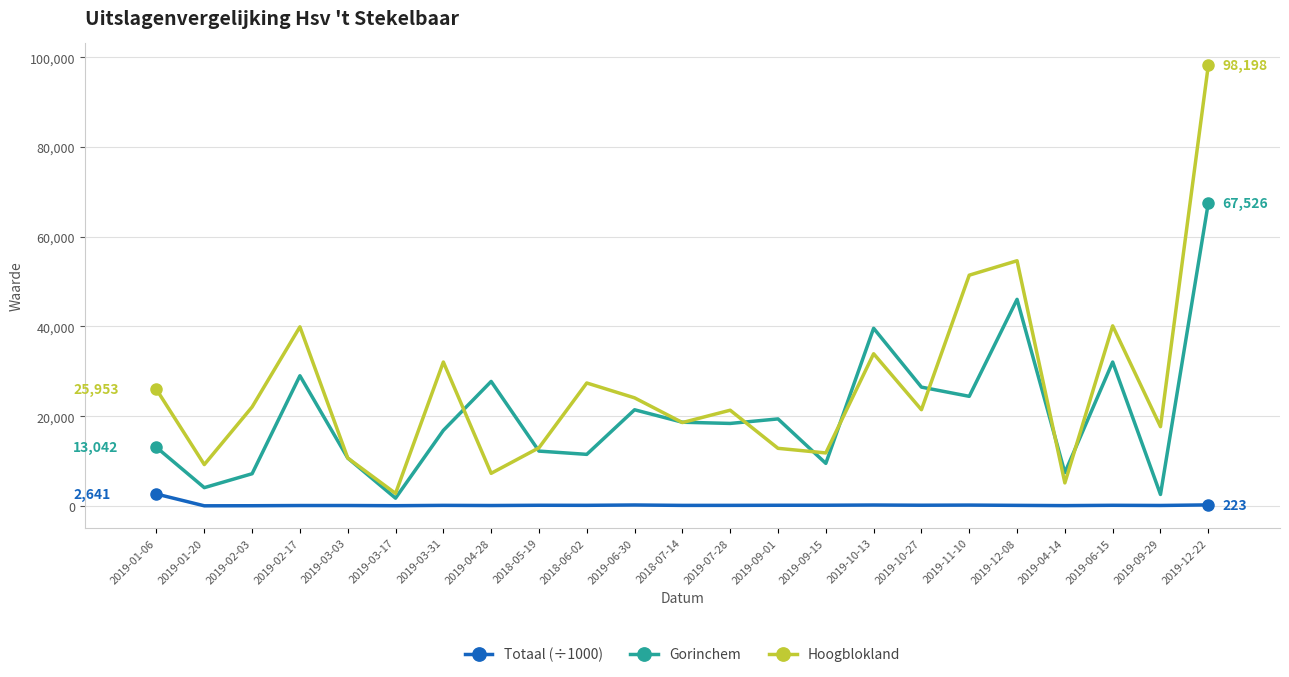

What is the sum of the Gorinchem values at 2019-01-20 and 2019-10-13?

43669.0